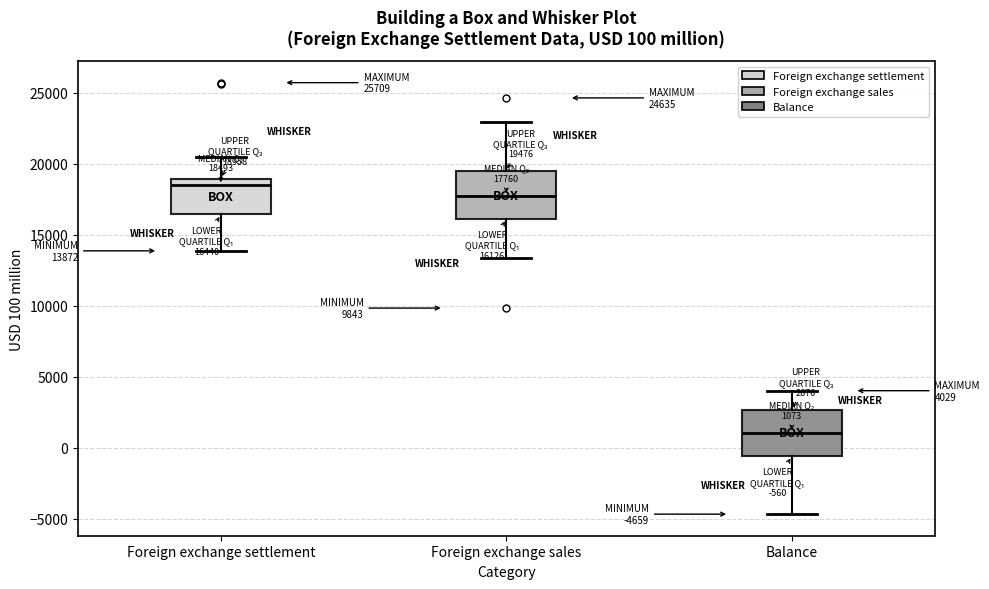

Which box has the highest median line?

Foreign exchange settlement